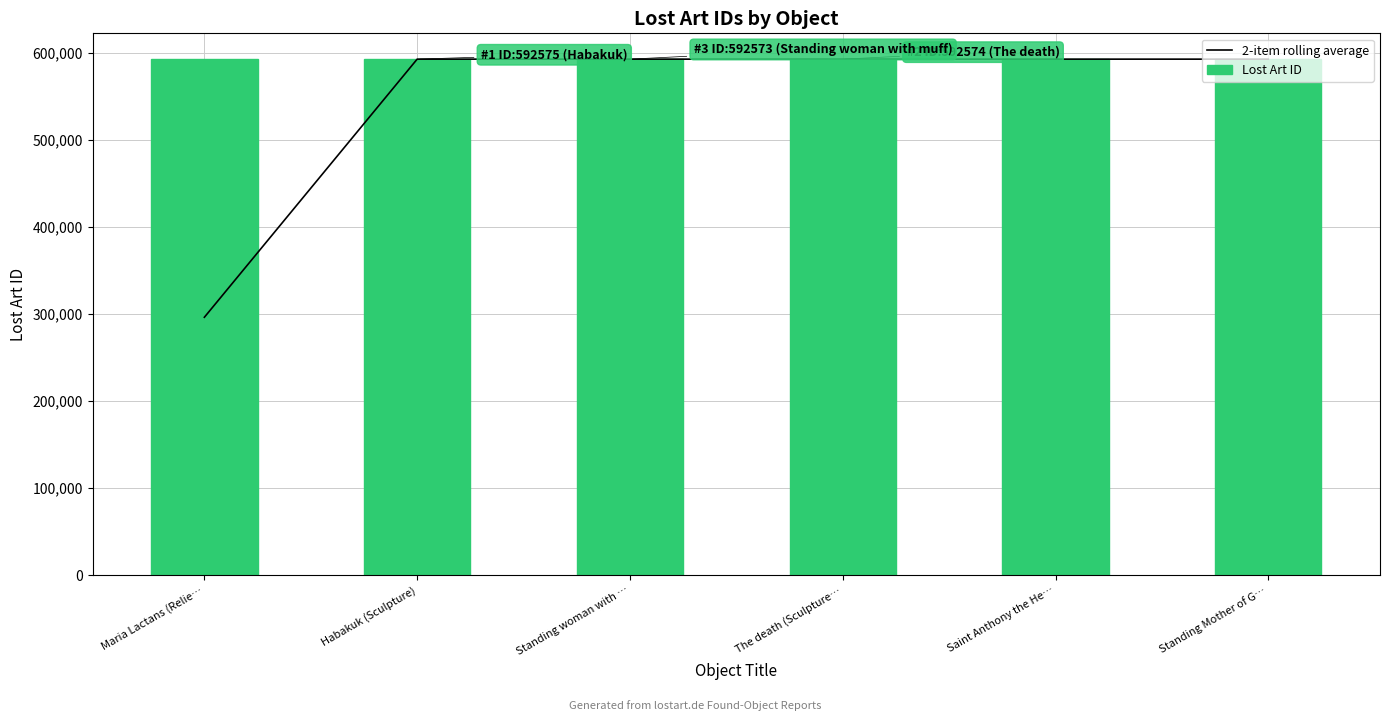

At Standing Mother of G…, list the series in order from smallest to largest.

Lost Art ID, 2-item rolling average